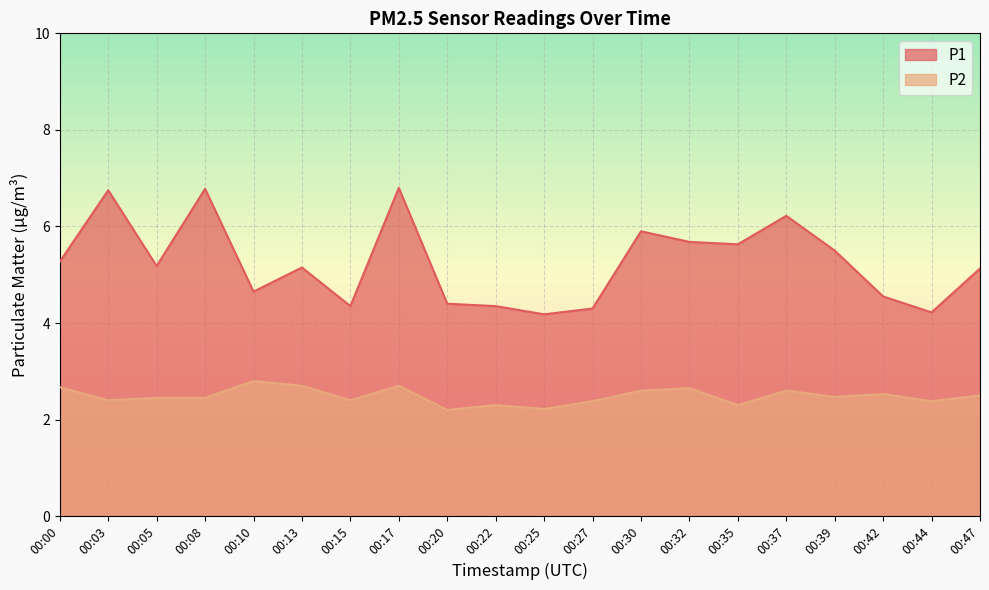

What are all the series names shown in the legend?

P1, P2